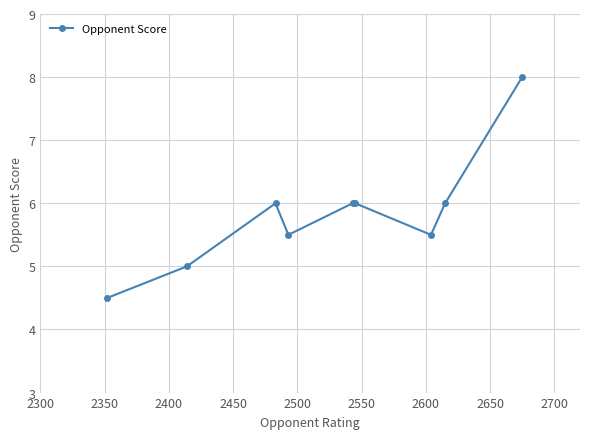

What is the minimum value shown in the chart?

4.5